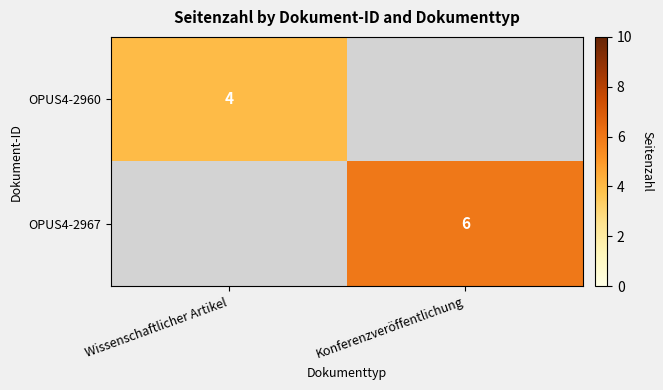

True or false: OPUS4-2967 has a value of 6 at Konferenzveröffentlichung.

True